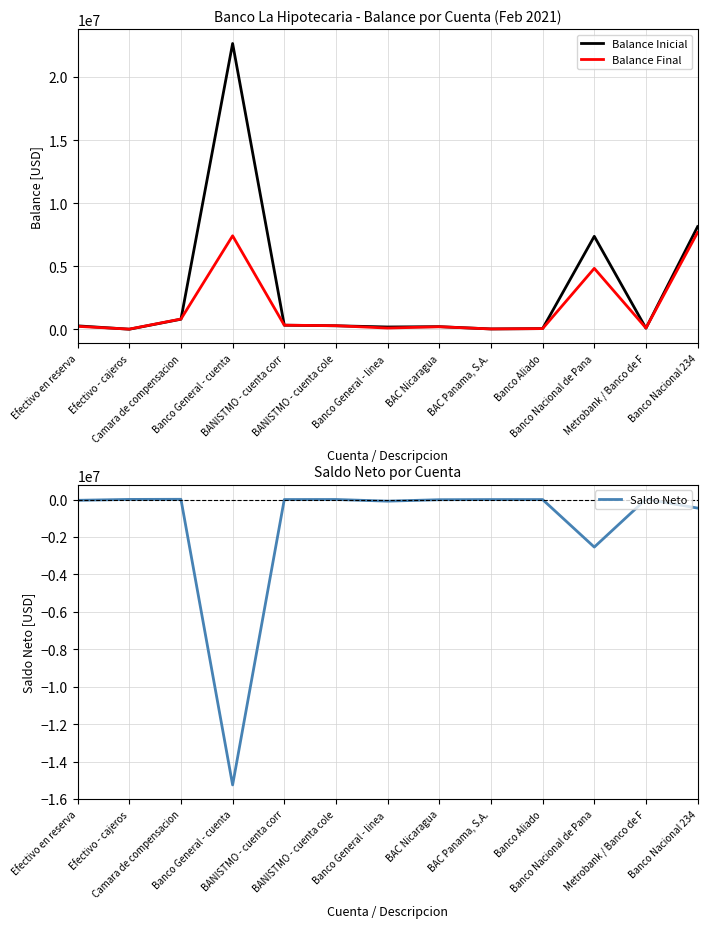

Which series ends up on top after the final intersection of Balance Inicial and Balance Final?

Balance Inicial